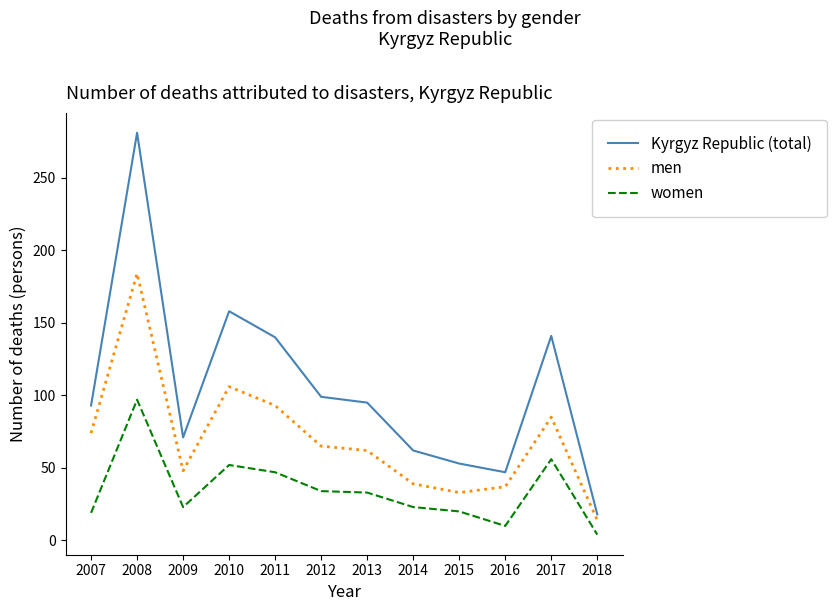

How many lines are shown in the chart?

3